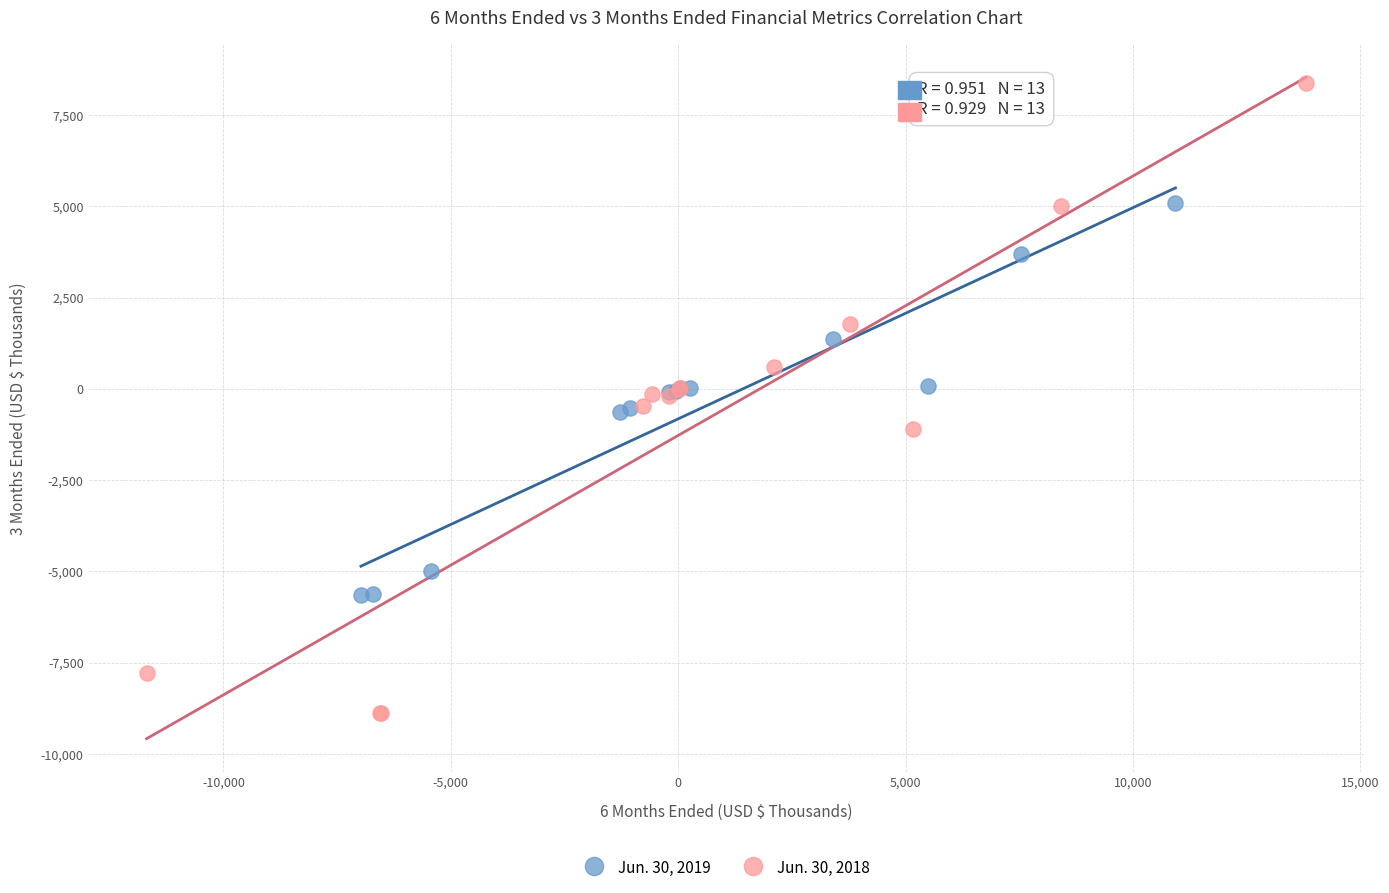

Which series has the widest spread of Y values?

Jun. 30, 2018